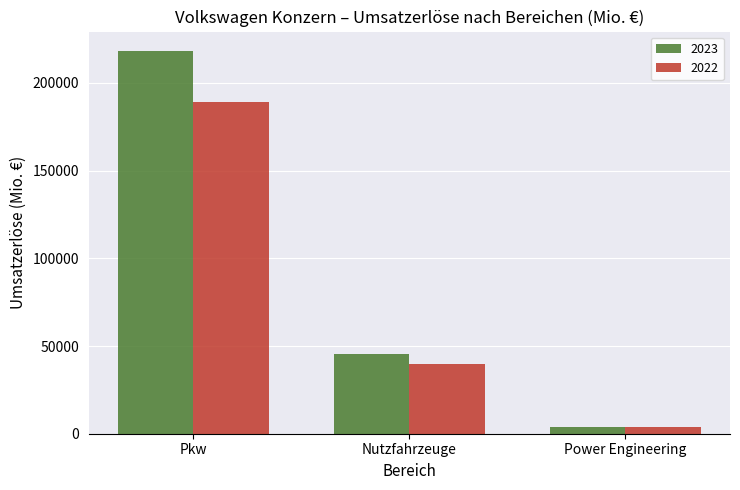

What is the value of the 2023 bar at the 1st from the left?

218380